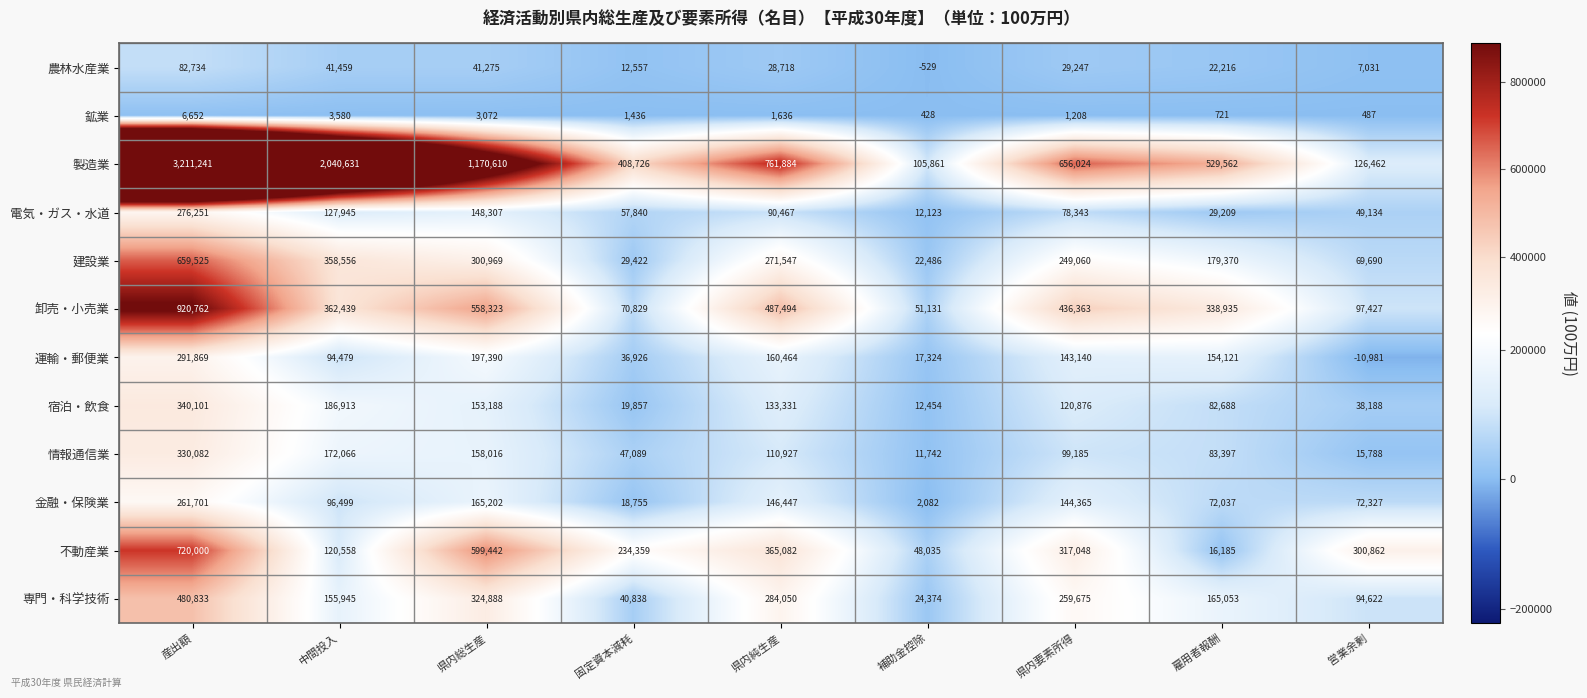

Between 産出額 and 雇用者報酬, which series saw the biggest shift?

製造業